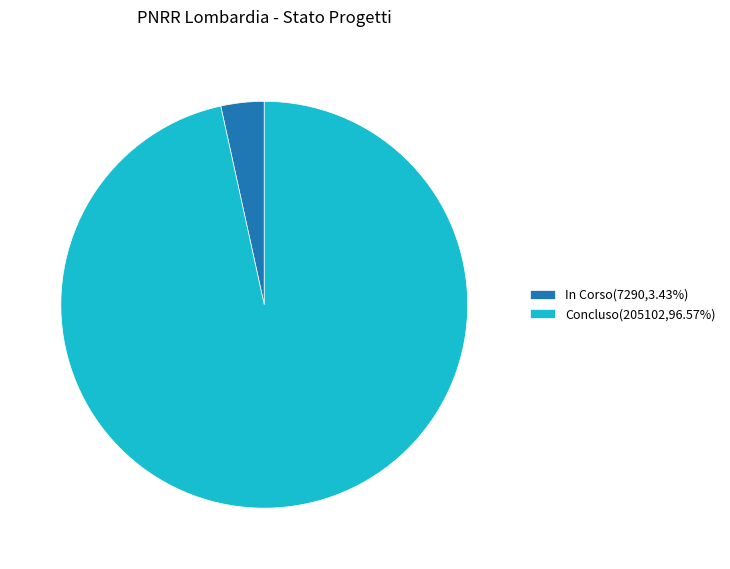

Is there any slice that represents more than half of the pie?

Yes